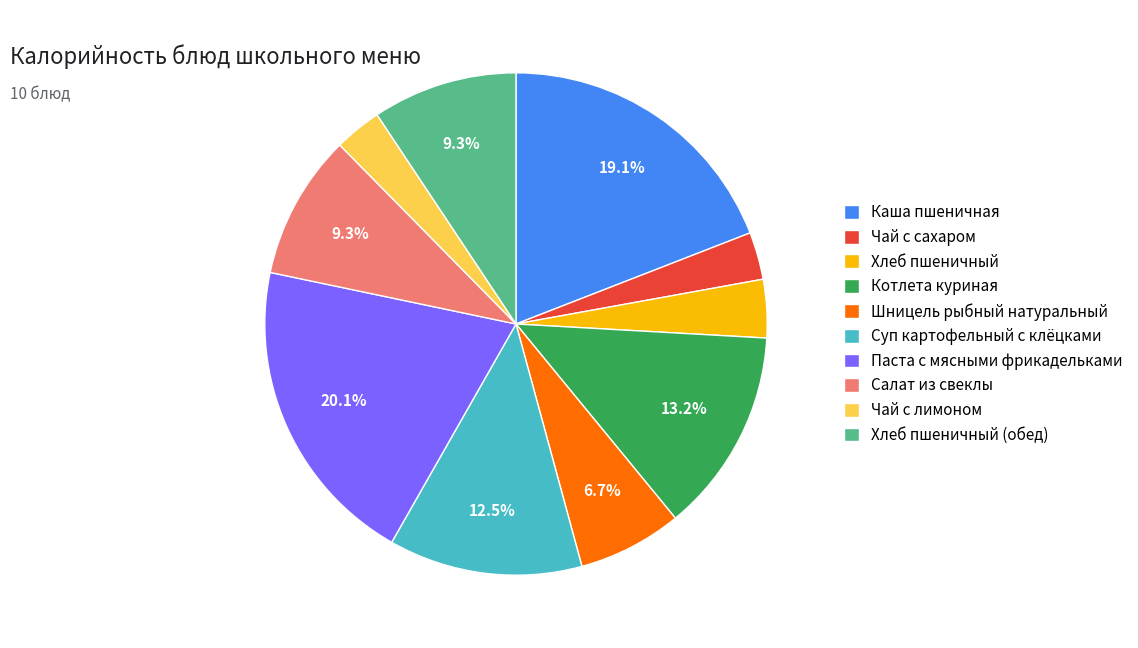

What percentage is the Шницель рыбный натуральный slice, to the nearest percent?

7%